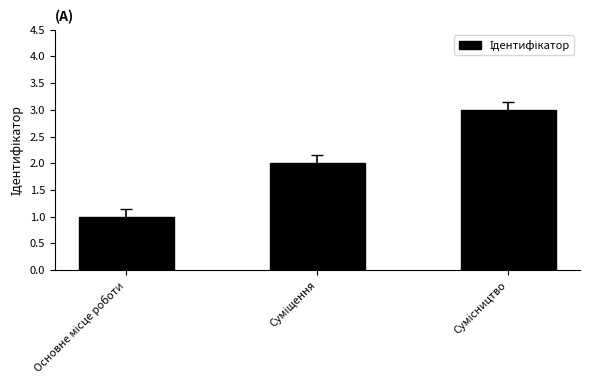

What is the greatest value displayed?

3